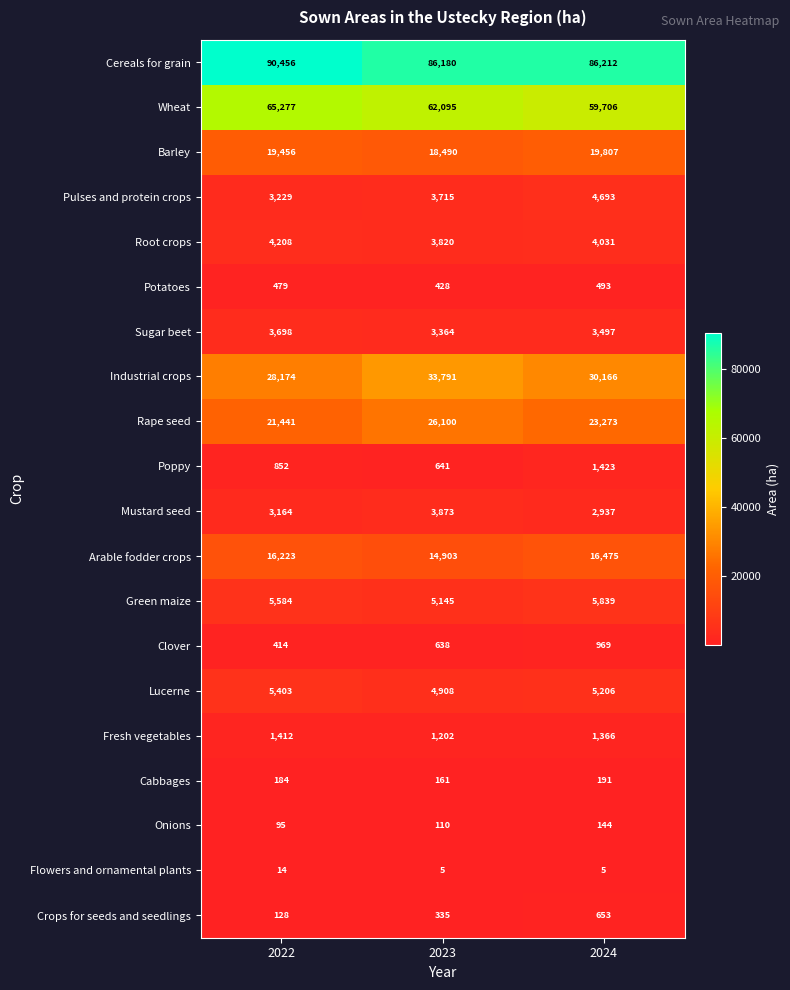

At how many categories does at least one series exceed 20623?

3